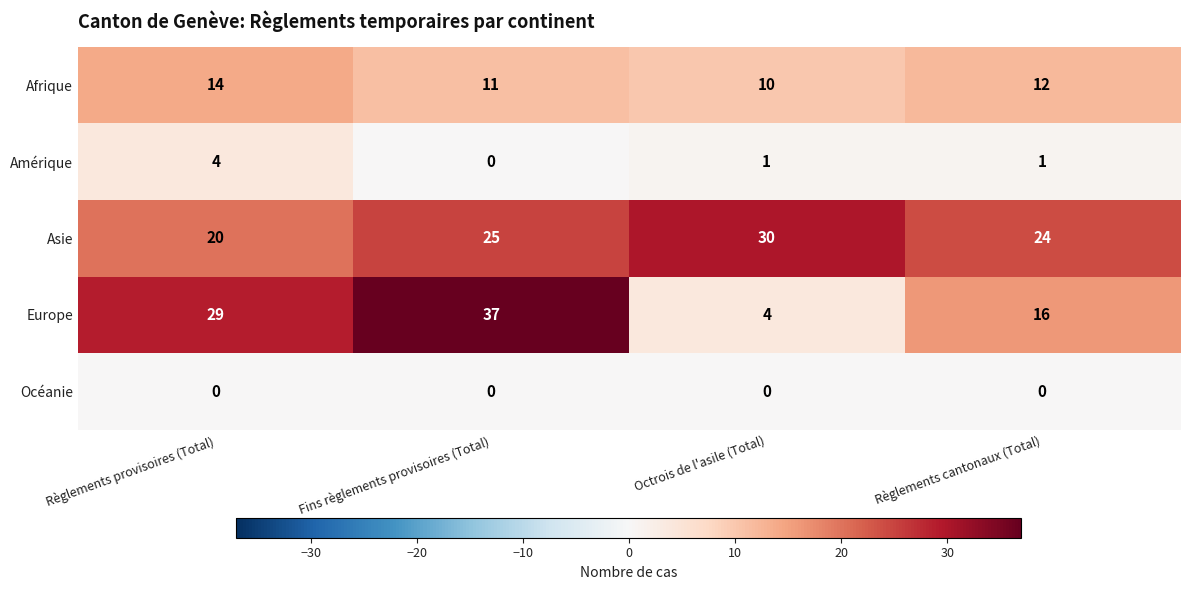

Reading left to right, extract all data points from this chart.

Afrique: 14	11	10	12
Amérique: 4	0	1	1
Asie: 20	25	30	24
Europe: 29	37	4	16
Océanie: 0	0	0	0